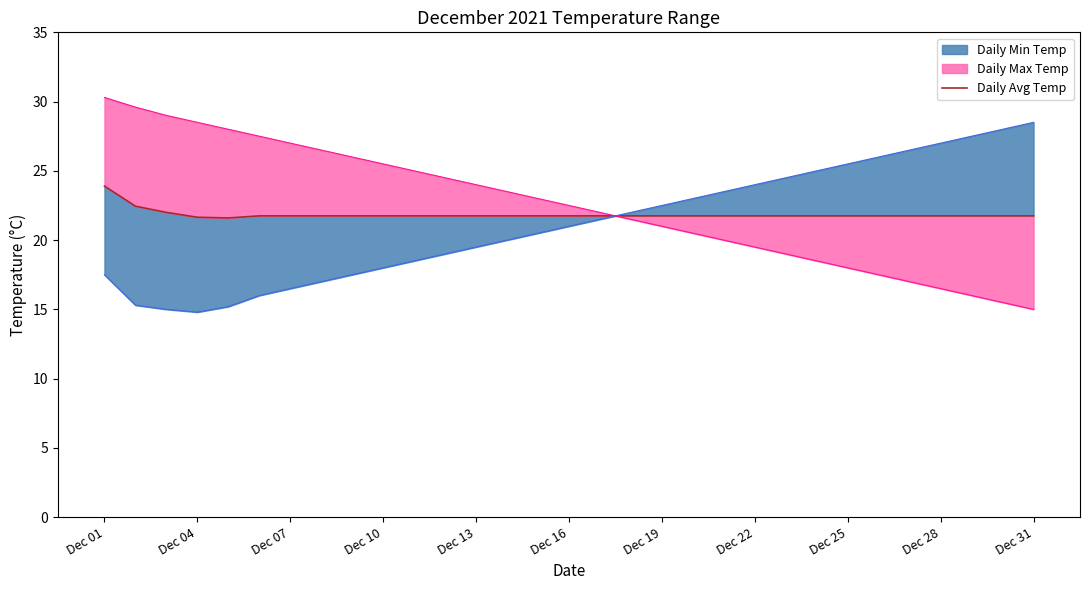

What is the smallest value displayed?

21.6